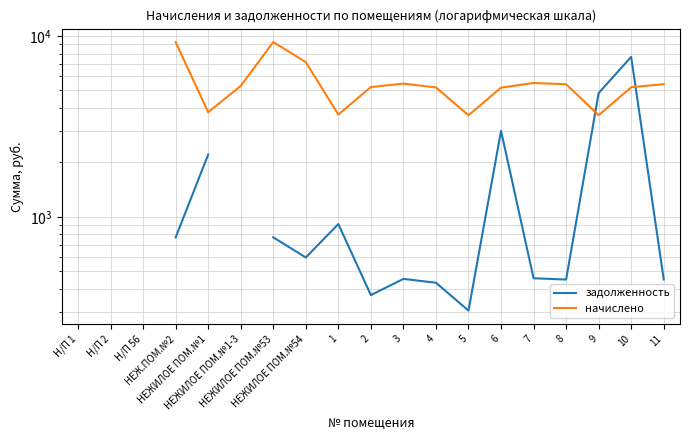

What is the spread (max minus min) of values at 1?

2764.6